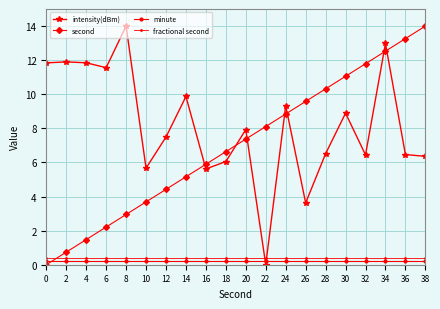

What is the maximum value for second?

14.0